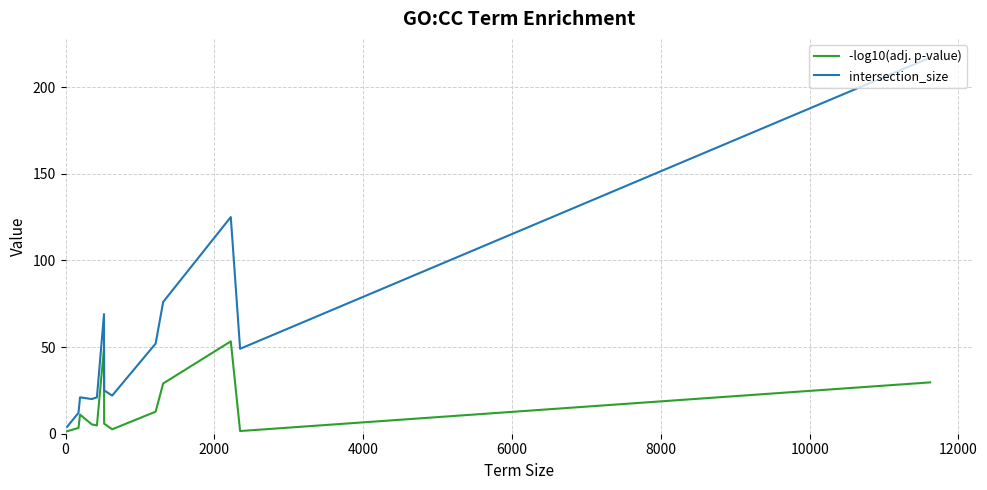

List the series in order of their overall mean, highest first.

intersection_size, -log10(adj. p-value)